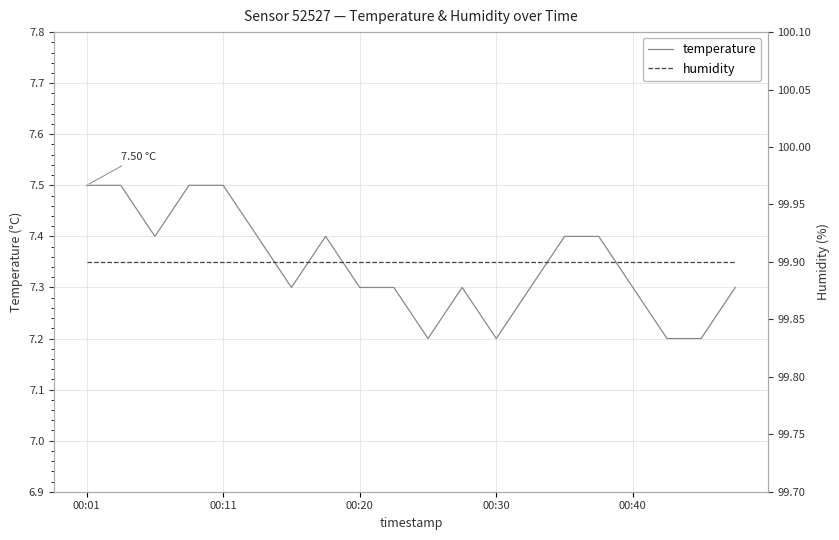

Which series has the largest total across all categories?

humidity